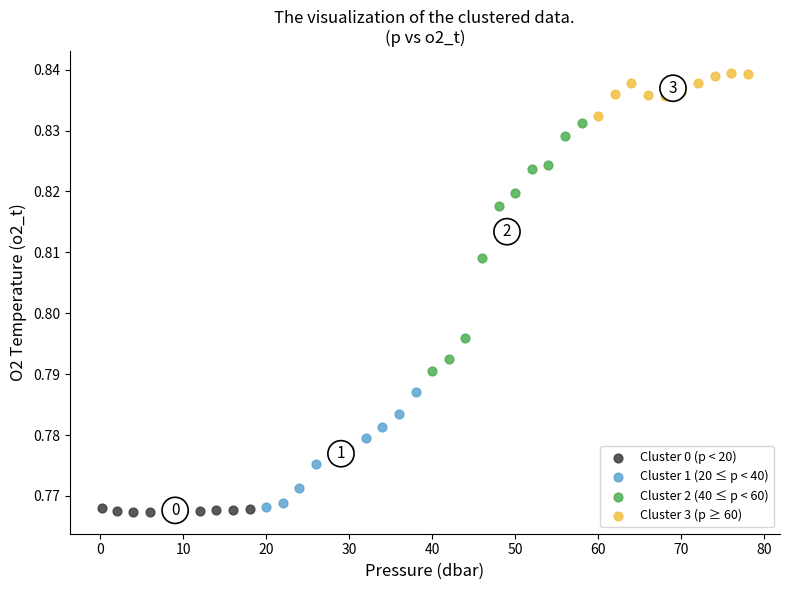

Which series has the widest spread of Y values?

Cluster 2 (40 ≤ p < 60)